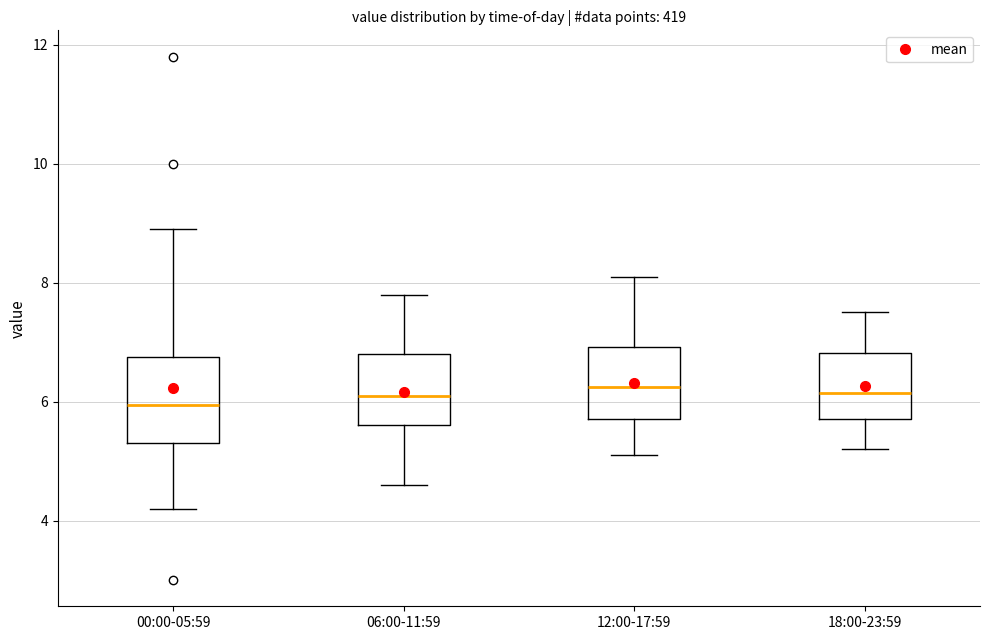

Where is the upper edge of the box for 18:00-23:59 on the y-axis? The values are not printed on the chart, so give them approximately, as read against the axis.

6.8